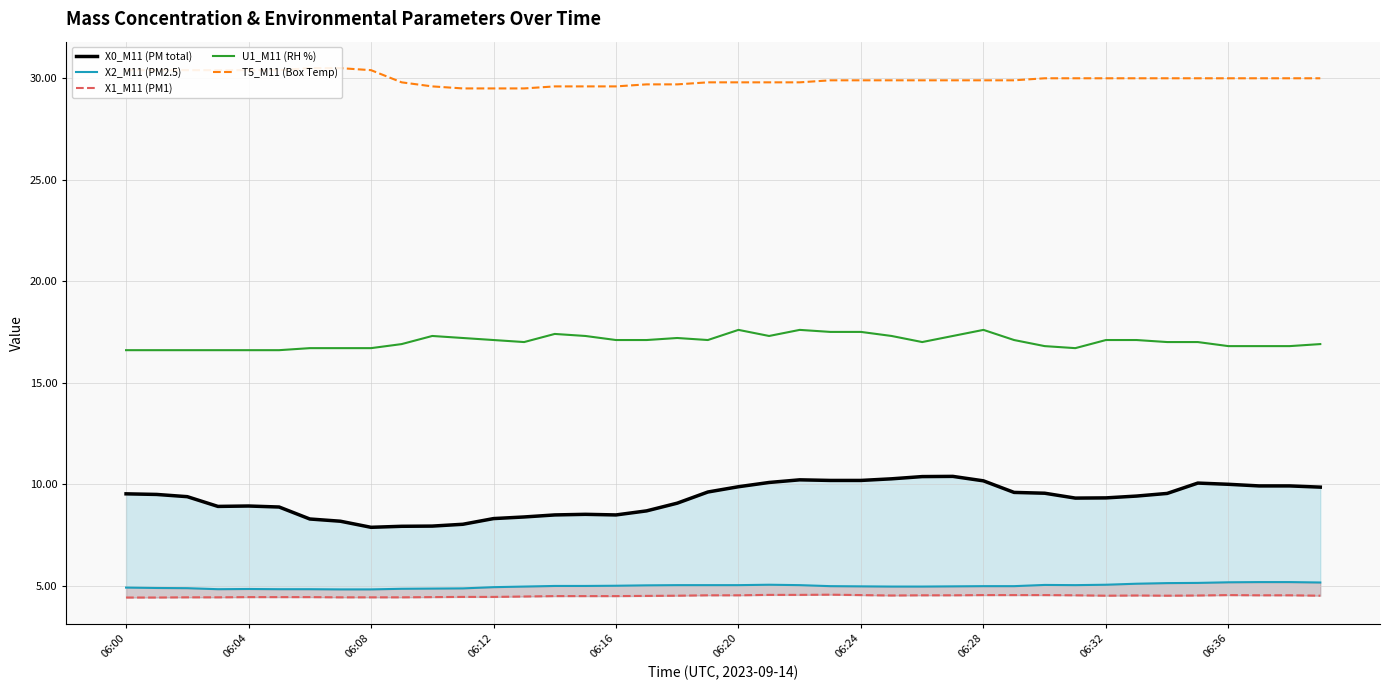

What is the sum of the T5_M11 (Box Temp) values at 30 and 21?

59.8